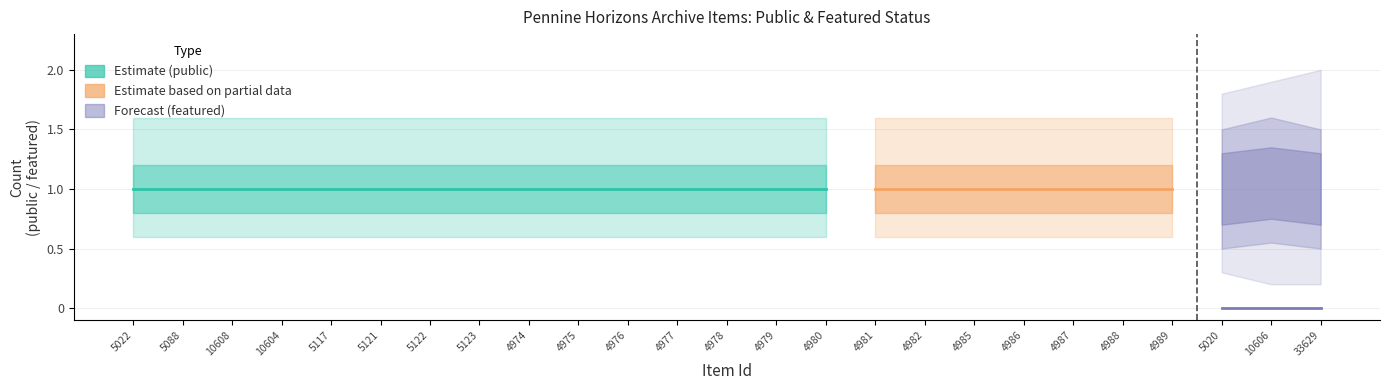

Reading right to left, transcribe all the data shown in this chart.

public: 33629=1	10606=1	5020=1	4989=1	4988=1	4987=1	4986=1	4985=1	4982=1	4981=1	4980=1	4979=1	4978=1	4977=1	4976=1	4975=1	4974=1	5123=1	5122=1	5121=1	5117=1	10604=1	10608=1	5088=1	5022=1
featured: 33629=0	10606=0	5020=0	4989=0	4988=0	4987=0	4986=0	4985=0	4982=0	4981=0	4980=0	4979=0	4978=0	4977=0	4976=0	4975=0	4974=0	5123=0	5122=0	5121=0	5117=0	10604=0	10608=0	5088=0	5022=0